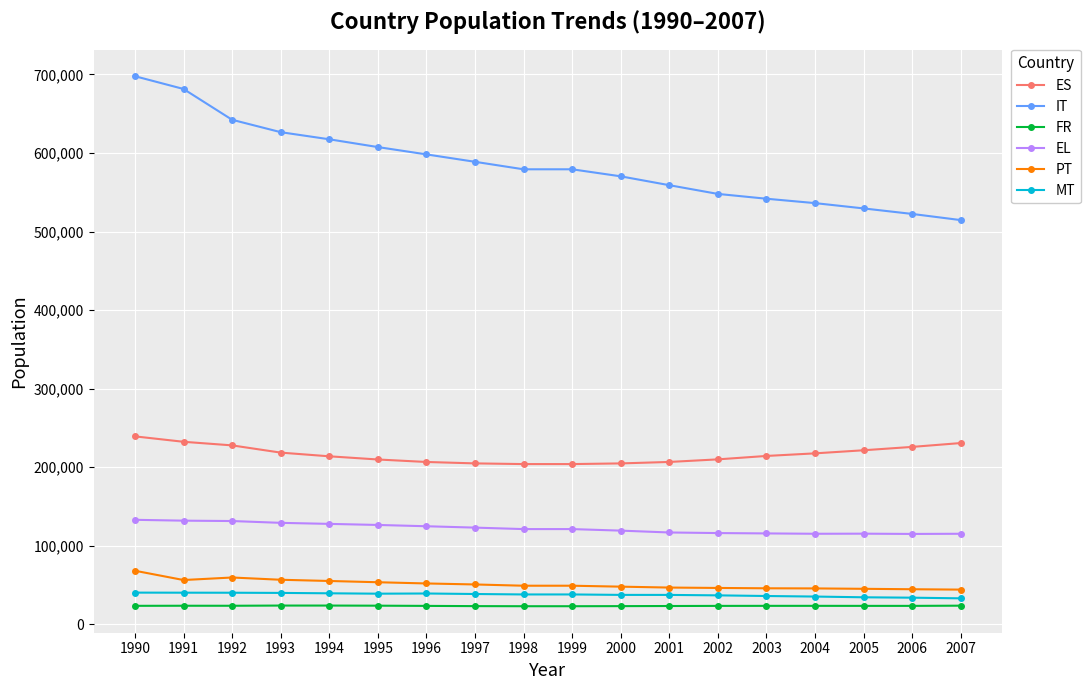

Does the chart display data point markers on the line(s)?

Yes